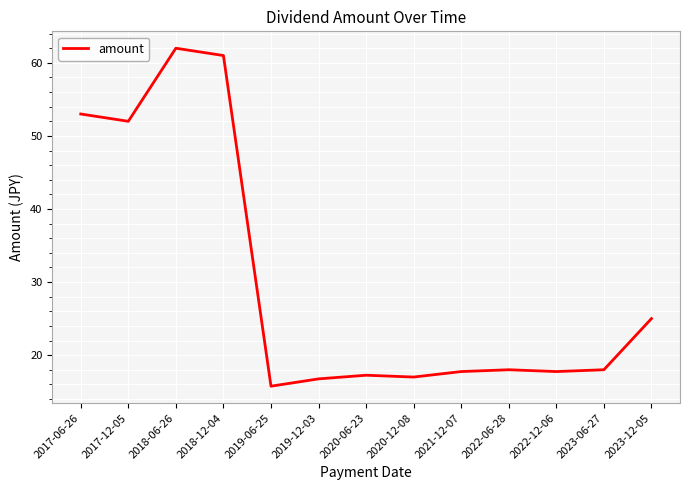

True or false: the data has more than 1 interior local peaks.

True